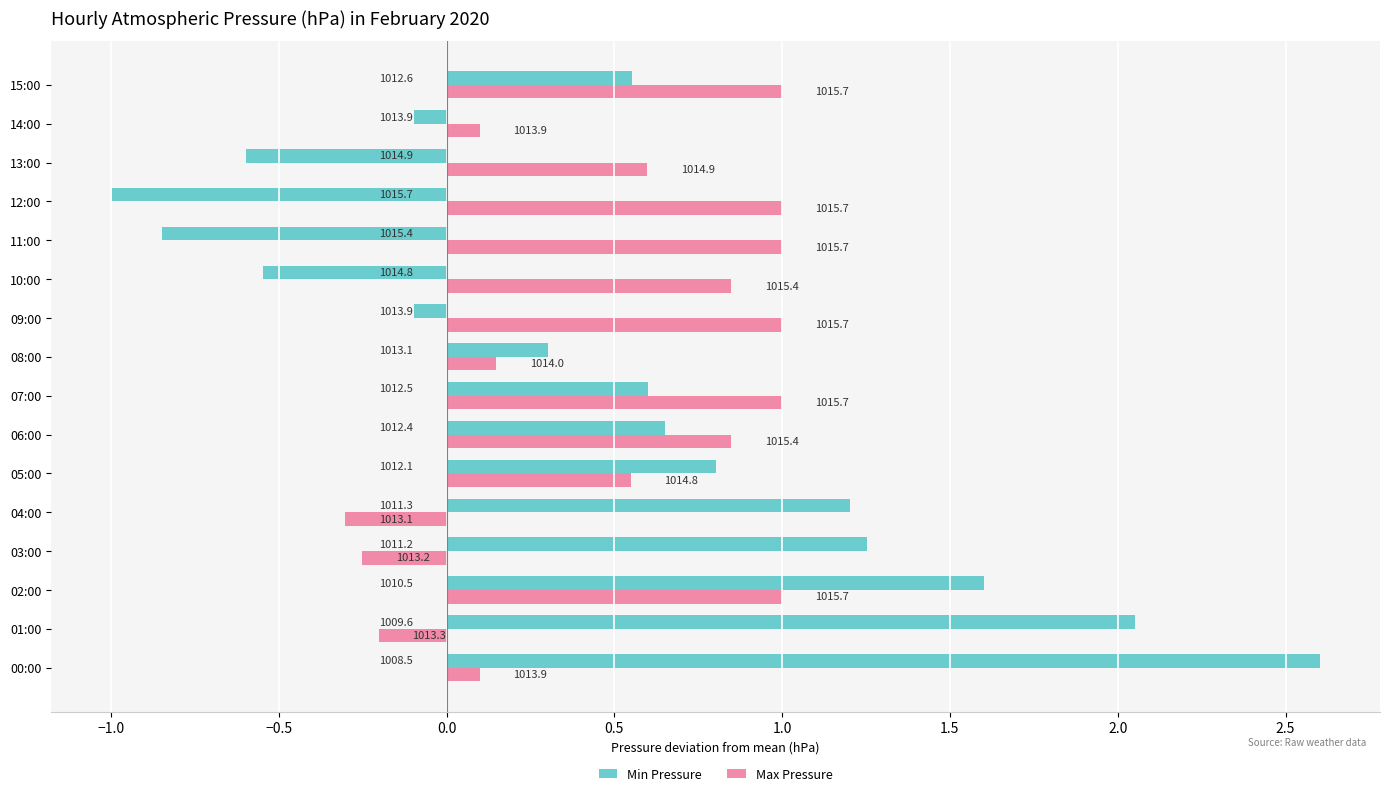

How many positive values does the Max Pressure series have?

13